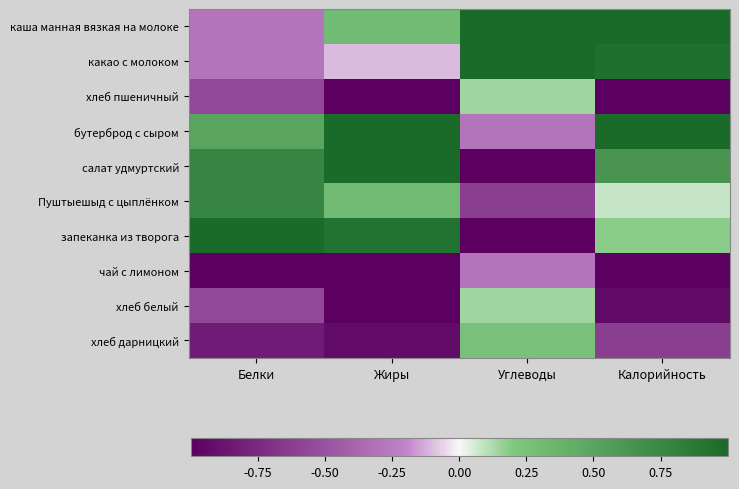

What is the total value across all series at Белки?

-0.5